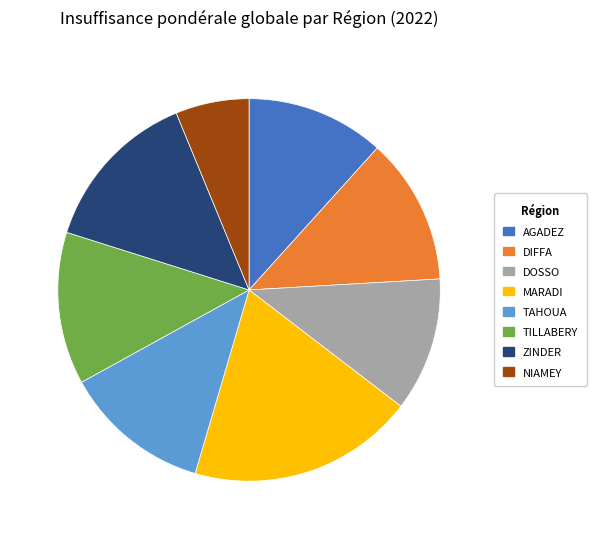

Is TILLABERY the majority of the pie?

No